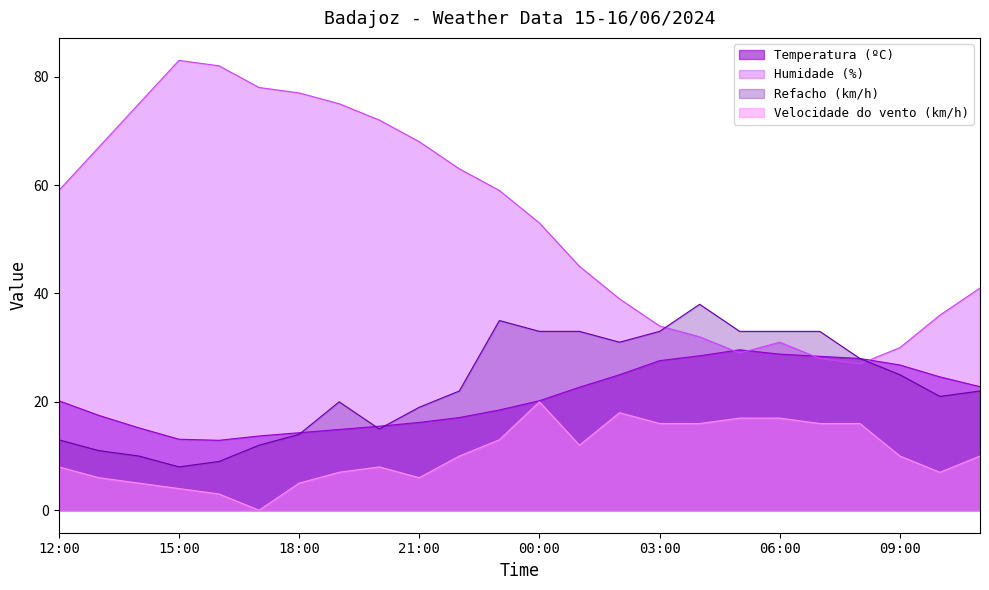

At which label is Humidade (%) closest to 55?

00:00